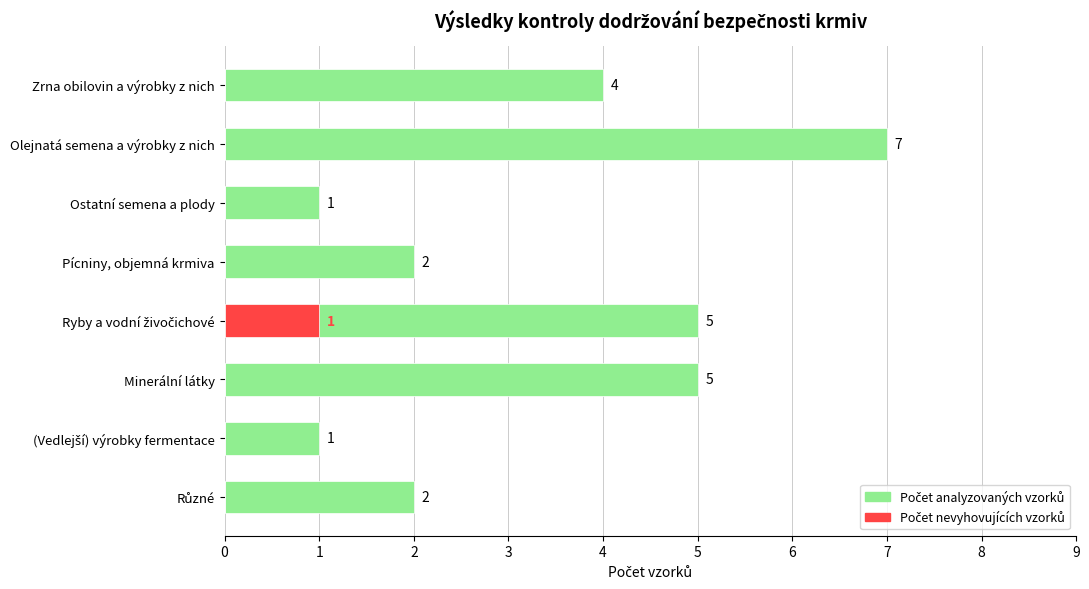

Does the chart contain stacked bars?

No